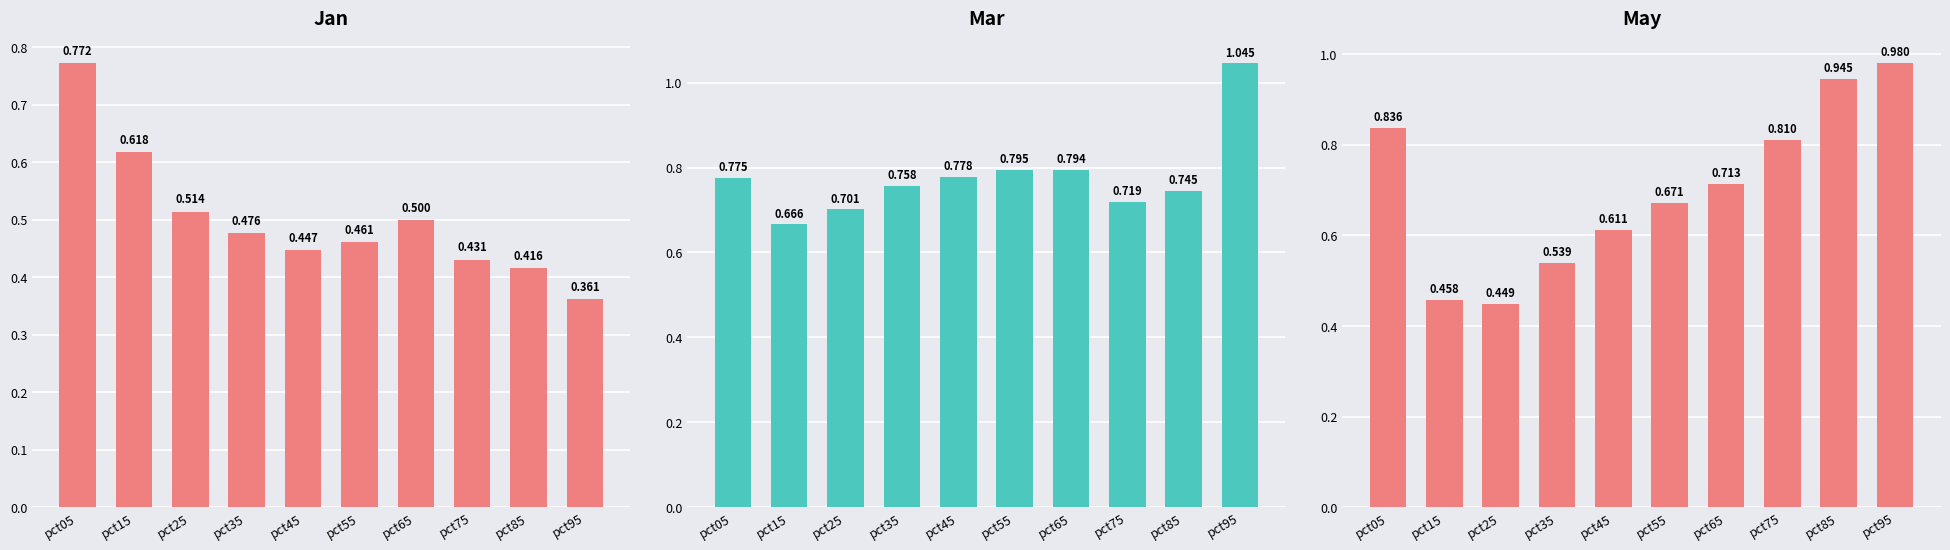

What is the value of the May bar at the 2nd from the left?

0.5